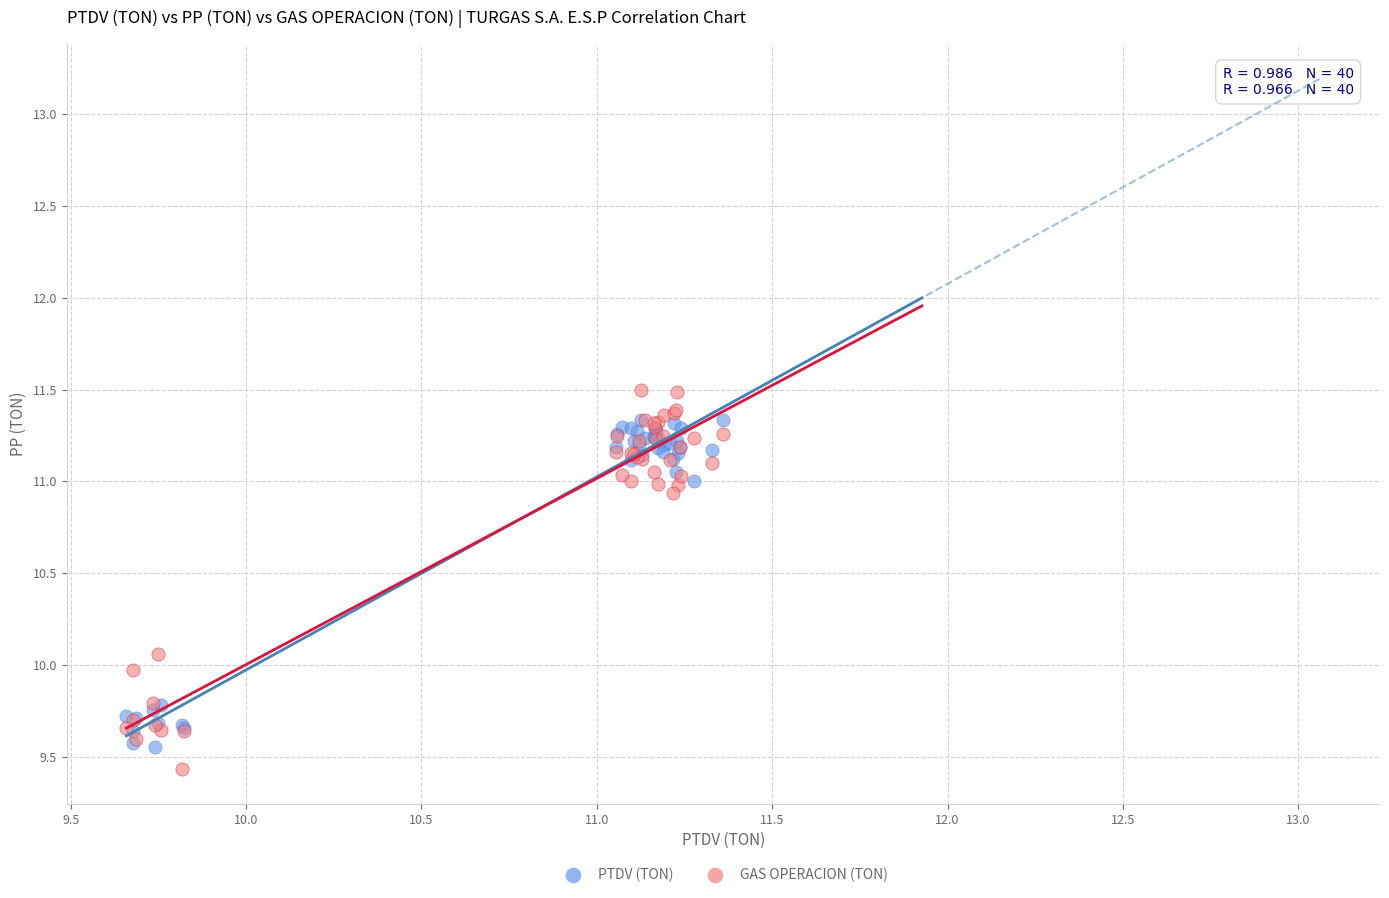

Which series has the widest spread of Y values?

GAS OPERACION (TON)